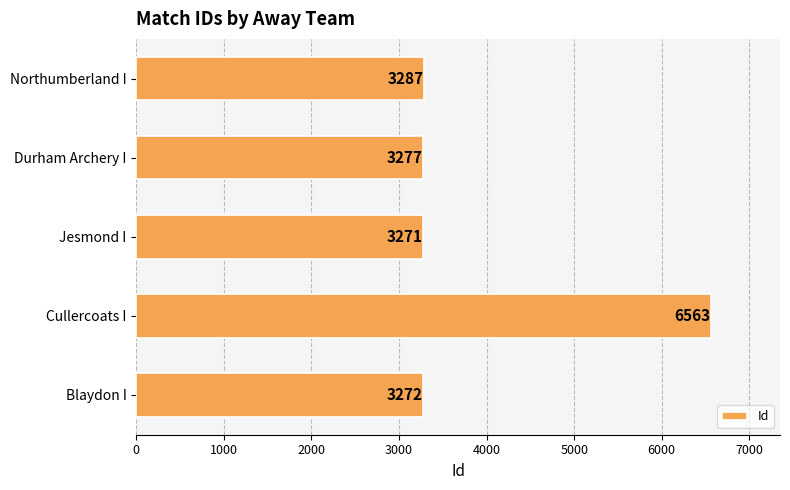

Rank the categories by value from highest to lowest.

Cullercoats I, Northumberland I, Durham Archery I, Blaydon I, Jesmond I